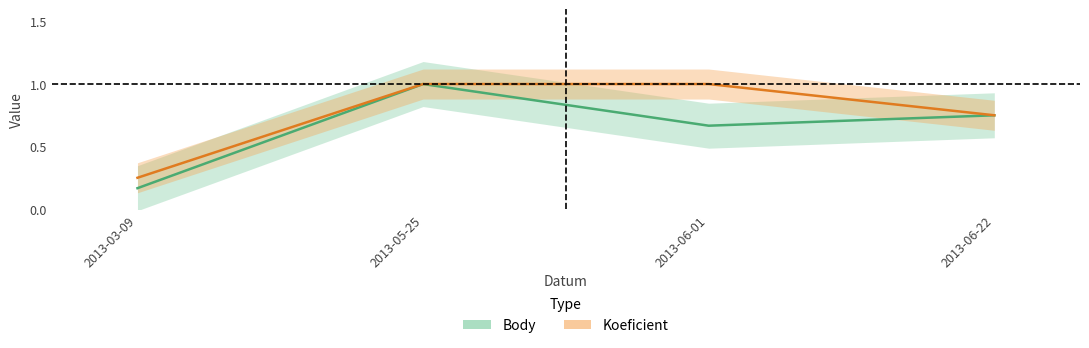

Count the Koeficient values in the range 0 to 1.

4